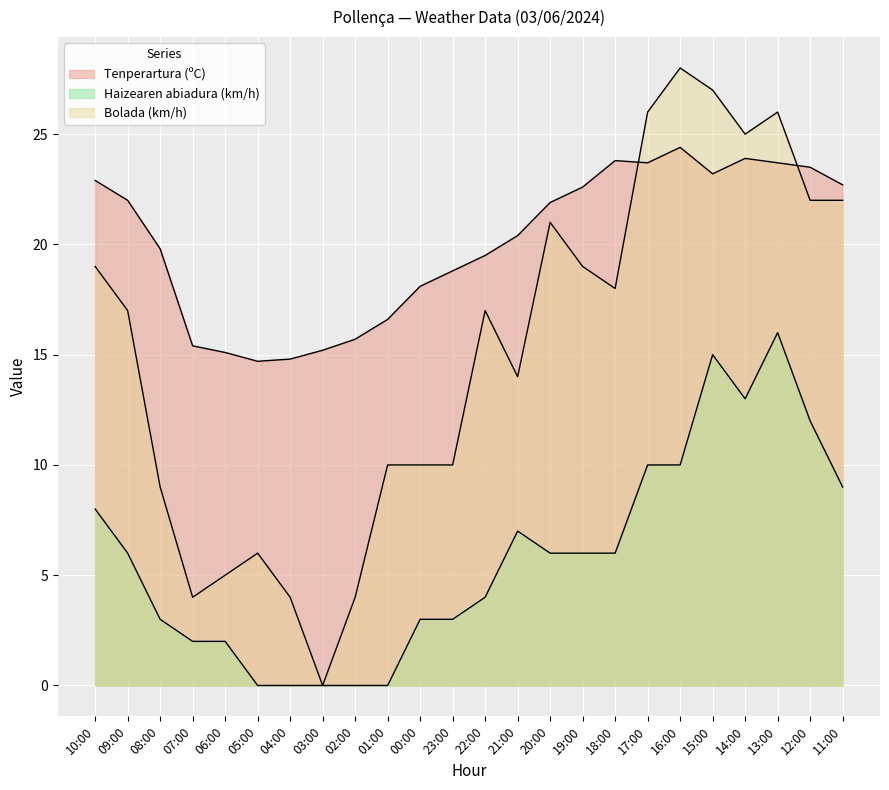

True or false: Tenperartura (ºC) and Haizearen abiadura (km/h) intersect in this chart.

False